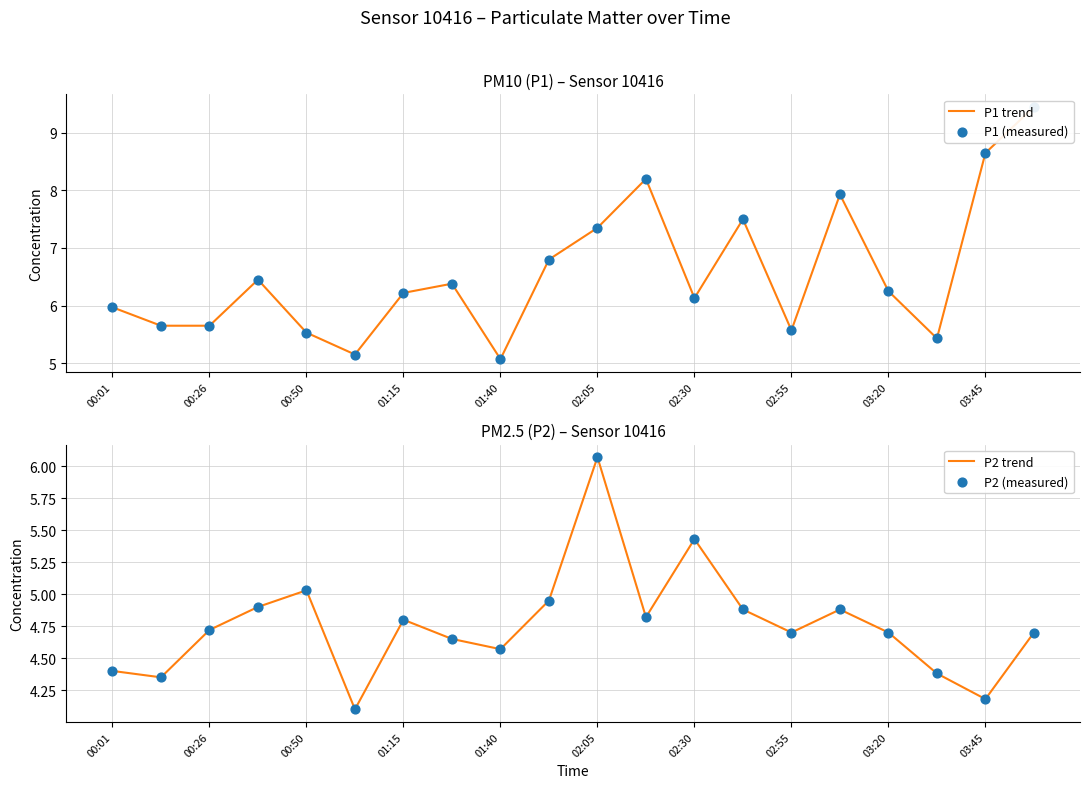

At how many categories does at least one series exceed 9?

1